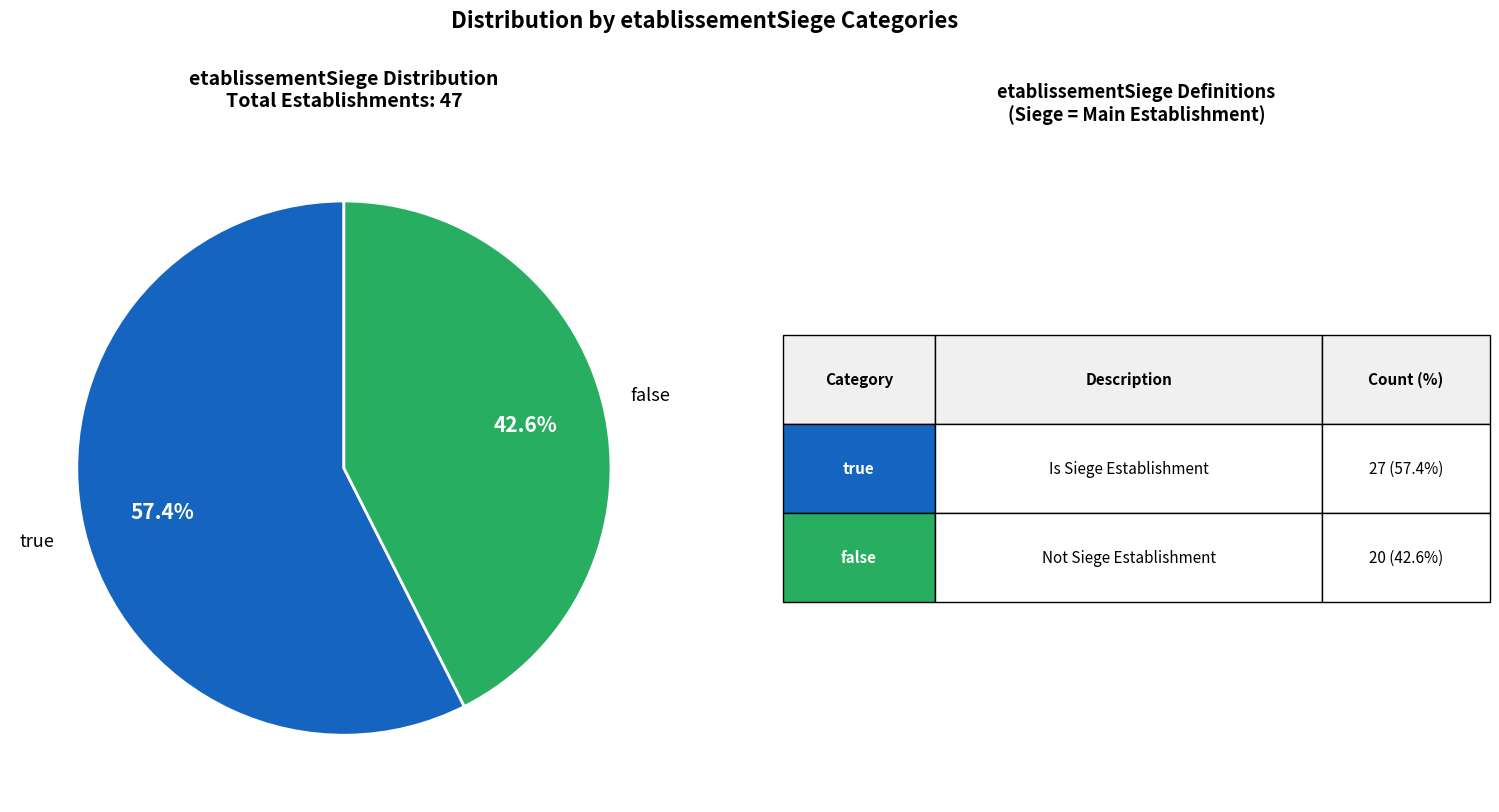

Is there a majority slice in this chart?

Yes